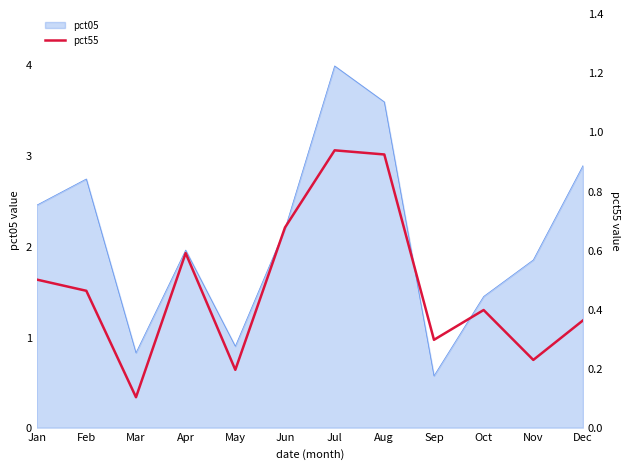

The pct05 series shows 2.9 at Apr. True or false?

False